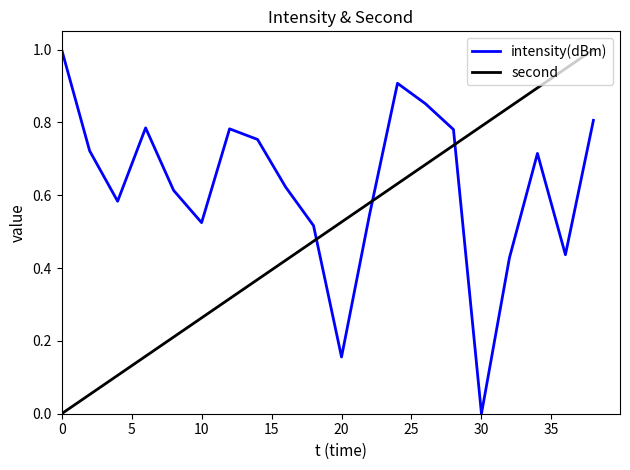

What is the highest value of the intensity(dBm) series?

1.0